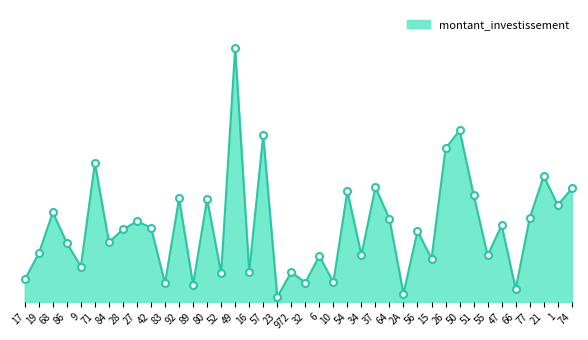

Which has a higher value, 49 or 52?

49